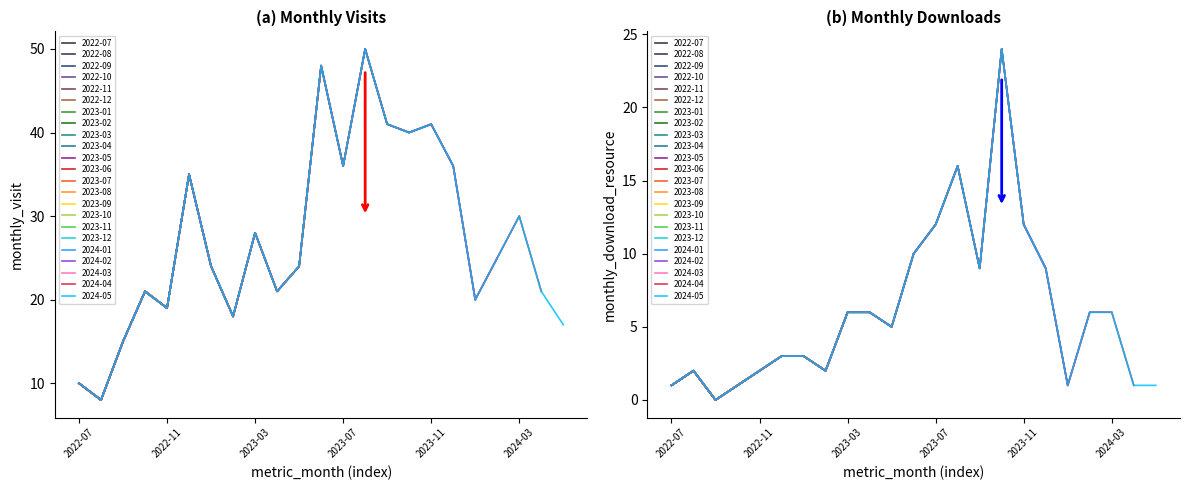

What is the value of the monthly_download_resource point at the 11th from the left?

5